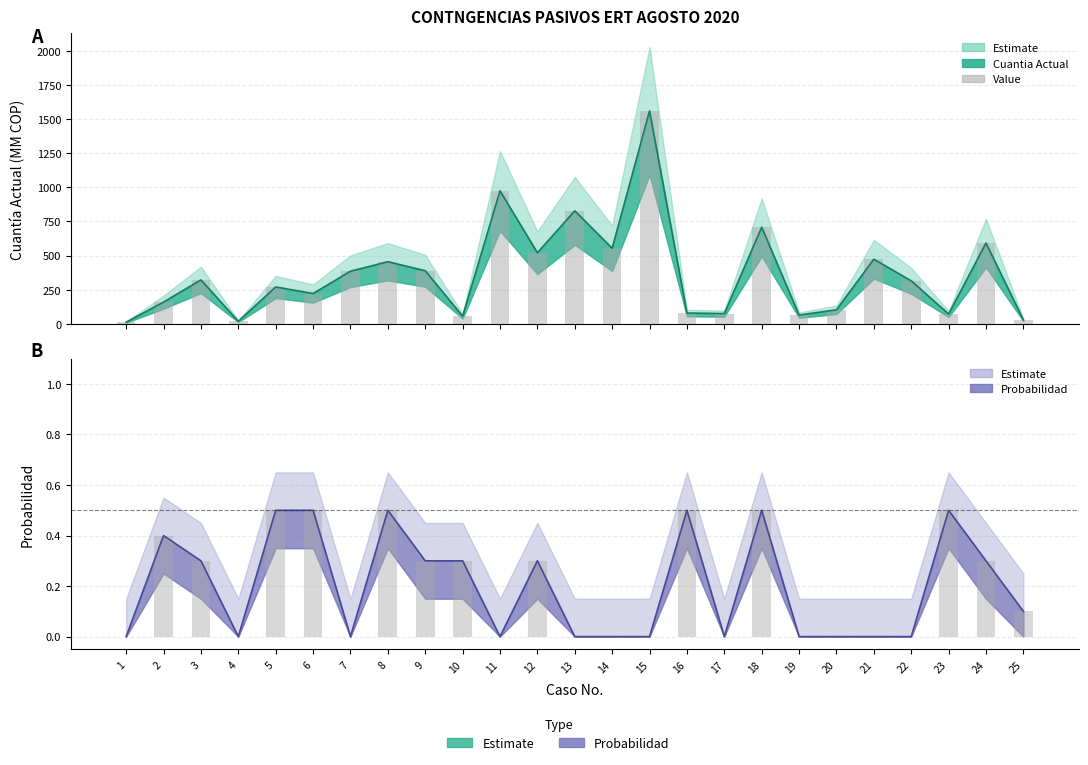

The value of Bar prob at 21 is -0.3. True or false?

False